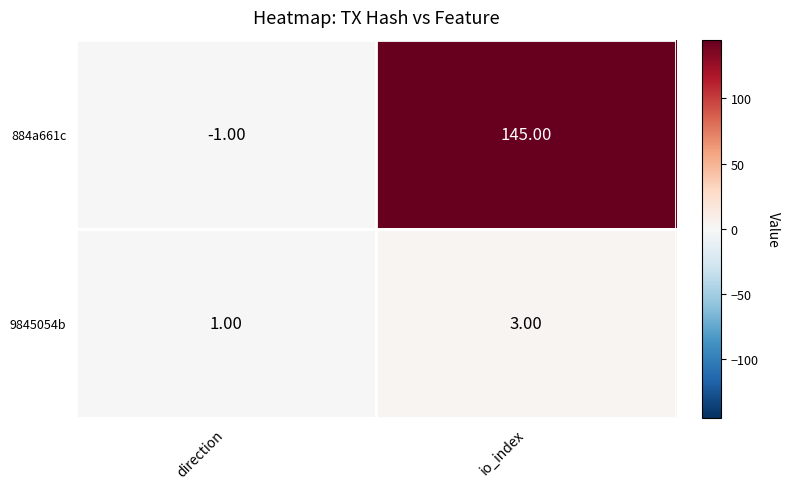

List the series in order of their overall mean, highest first.

884a661c, 9845054b